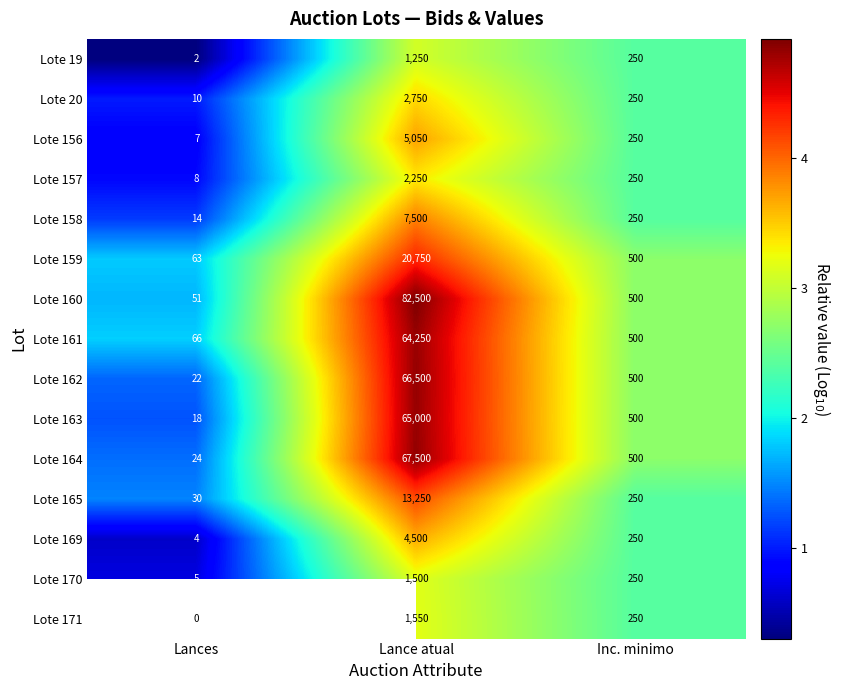

List the series in order of their peak value, highest first.

Lote 160, Lote 164, Lote 162, Lote 161, Lote 159, Lote 165, Lote 158, Lote 156, Lote 169, Lote 20, Lote 157, Lote 170, Lote 19, Lote 171, Lote 163